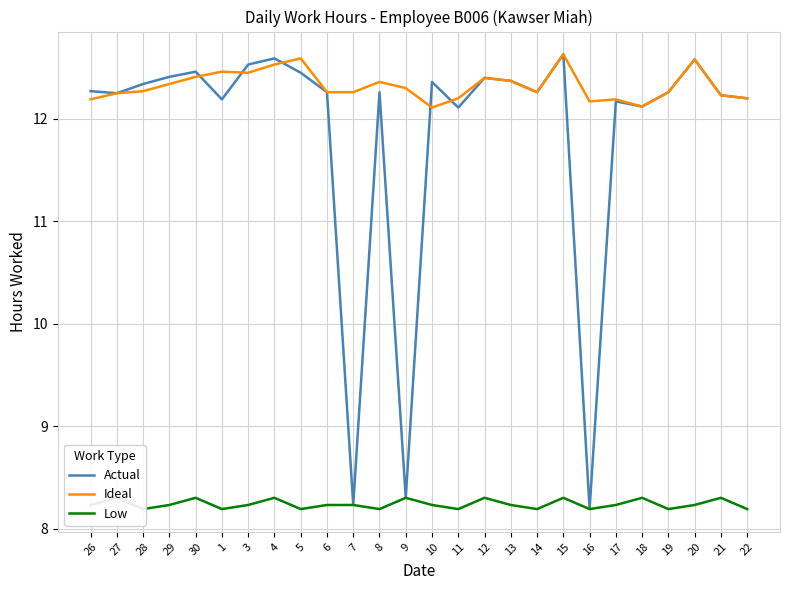

True or false: Ideal has more than 1 points higher than both neighbors.

True